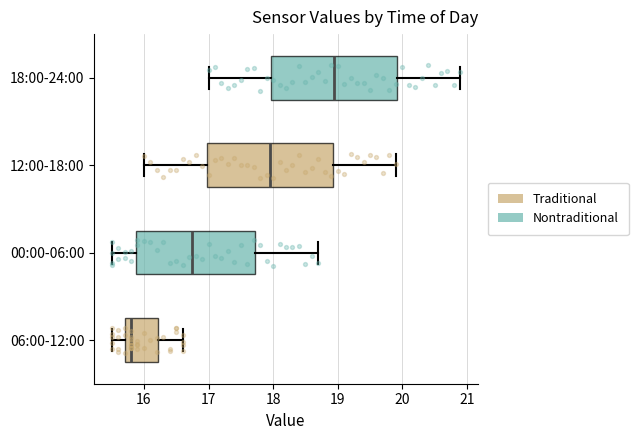

Which box's median line is the furthest to the left?

06:00-12:00